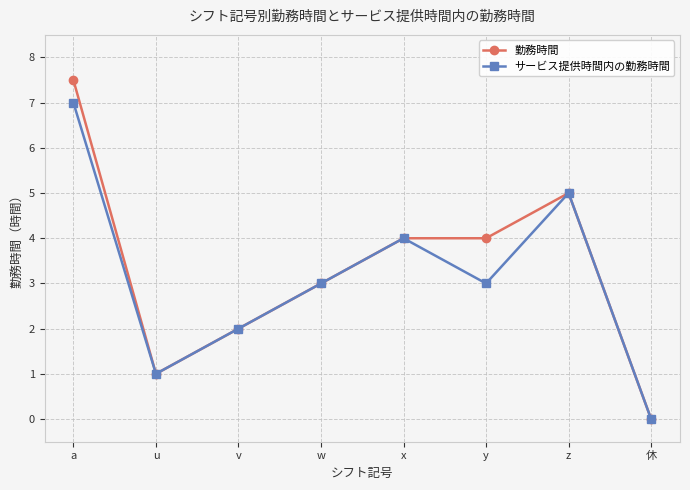

What is the spread (max minus min) of values at y?

1.0